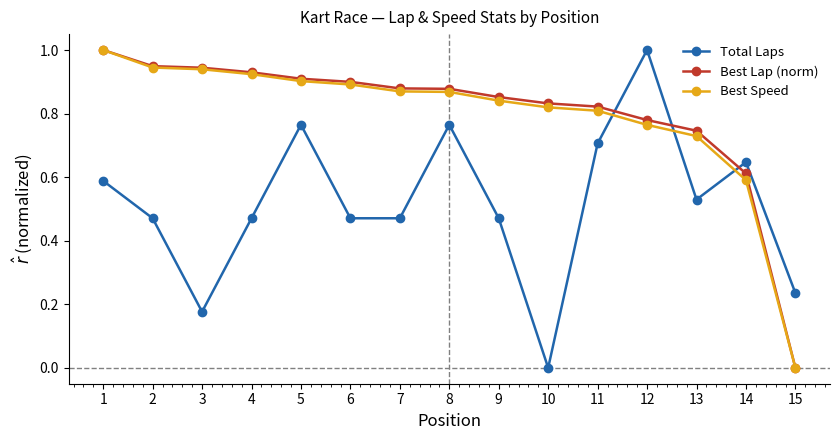

After their last crossing, which series has the higher values: Best Lap (norm) or Total Laps?

Total Laps